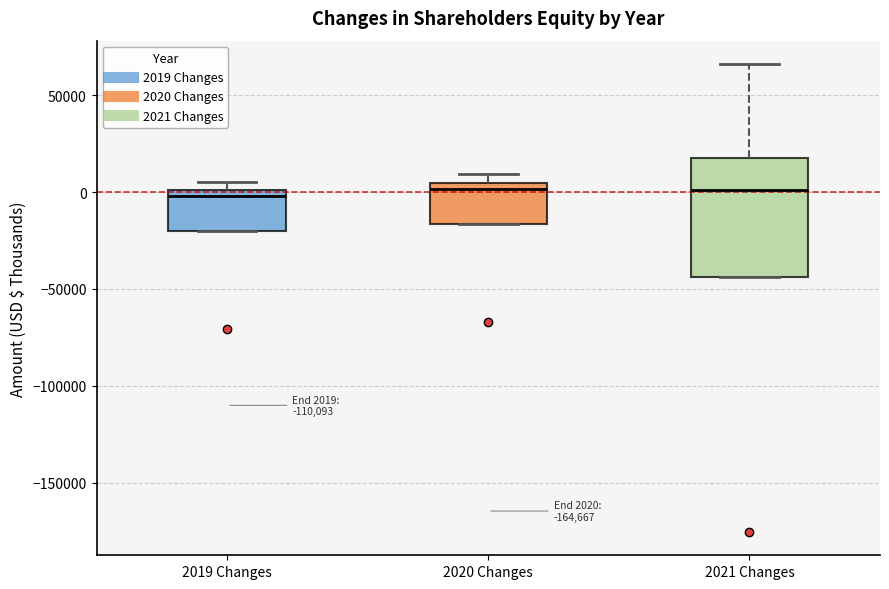

Which box is the tallest, from its lower edge to its upper edge?

2021 Changes